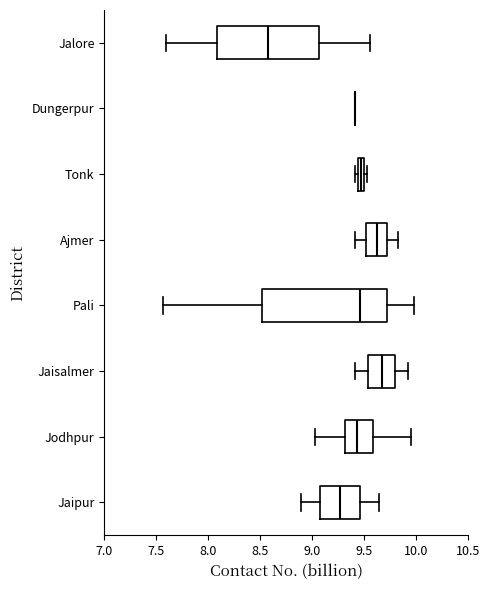

Where is the left edge of the box for Tonk on the x-axis? The values are not printed on the chart, so give them approximately, as read against the axis.

9.45